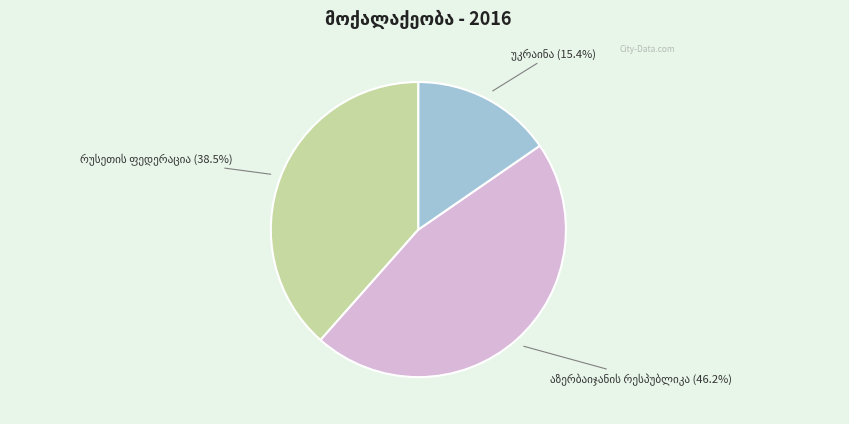

How many slices are in this pie chart?

3